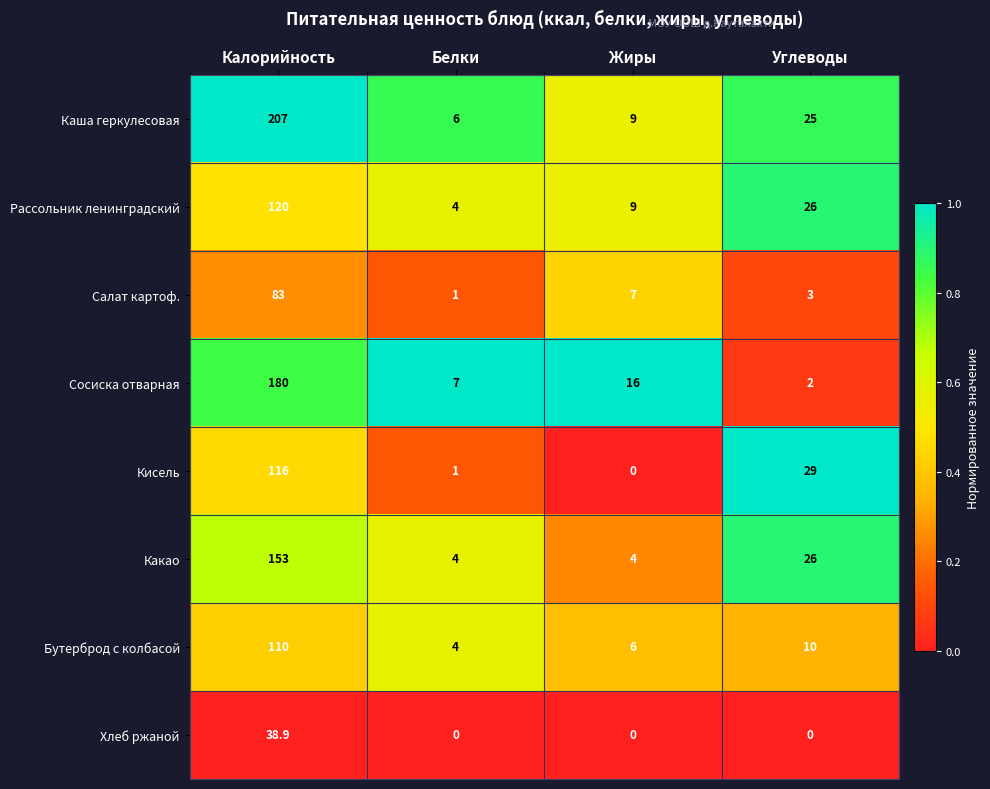

What is the lowest value of the Рассольник ленинградский series?

4.0